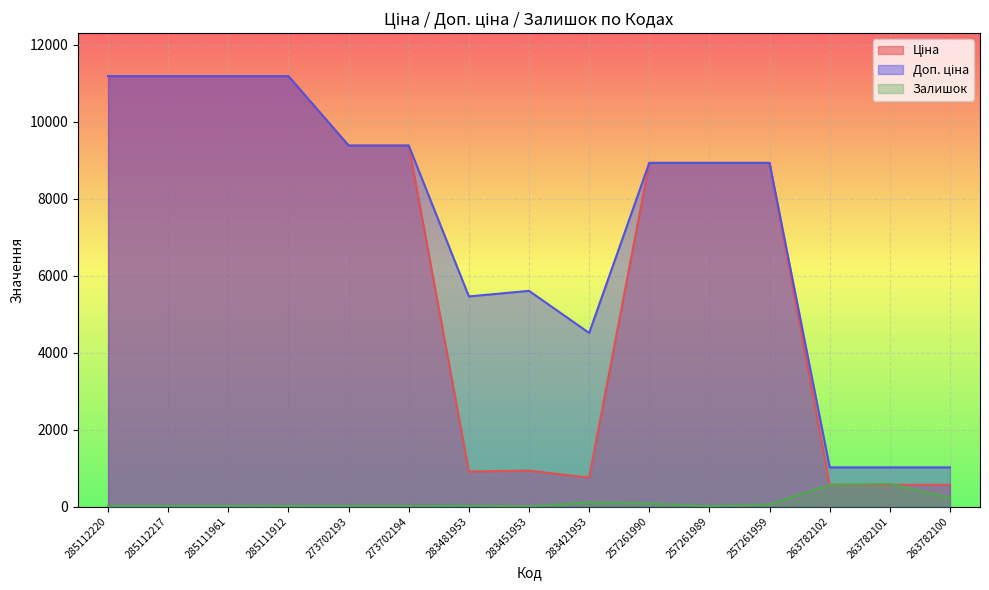

How many lines are shown in the chart?

3